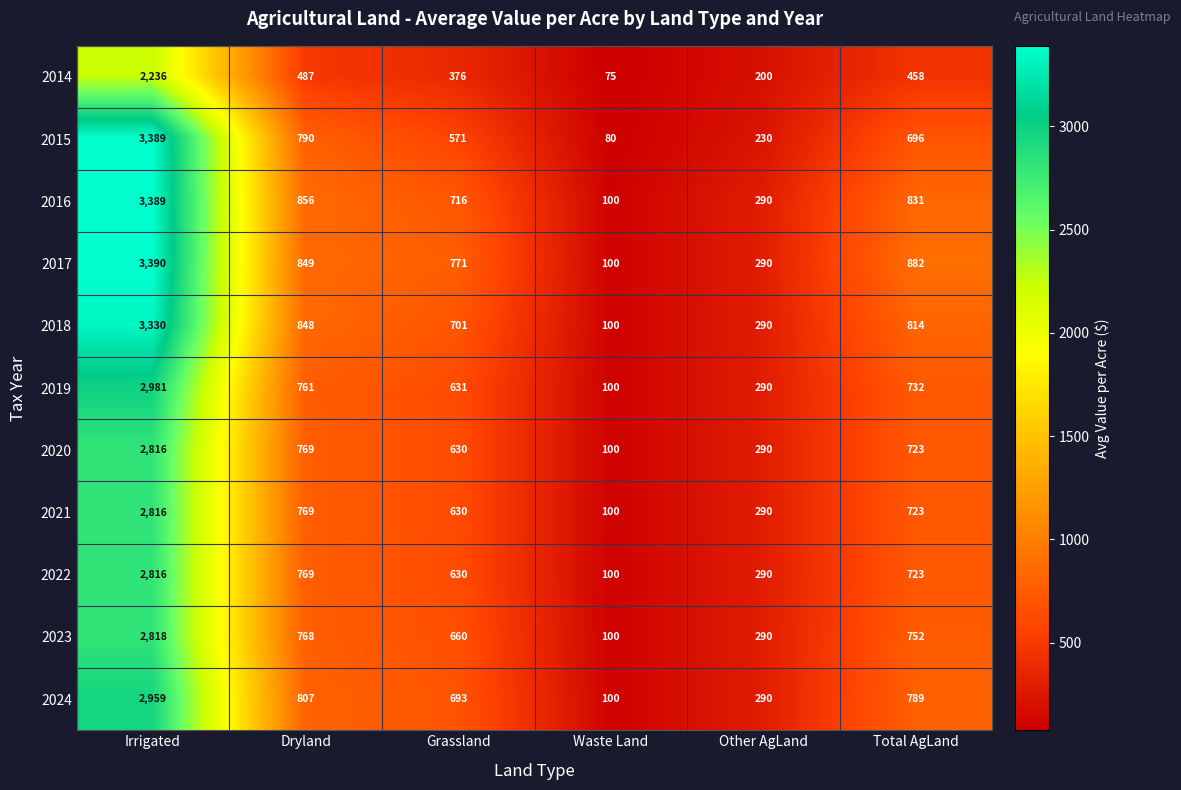

At which label is 2016 closest to 1744?

Dryland